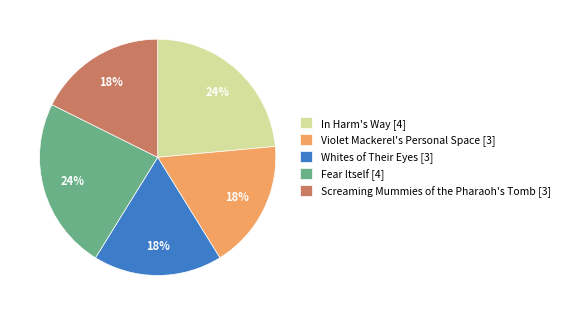

Do In Harm's Way [4] and Fear Itself [4] together represent more than half of the pie?

No